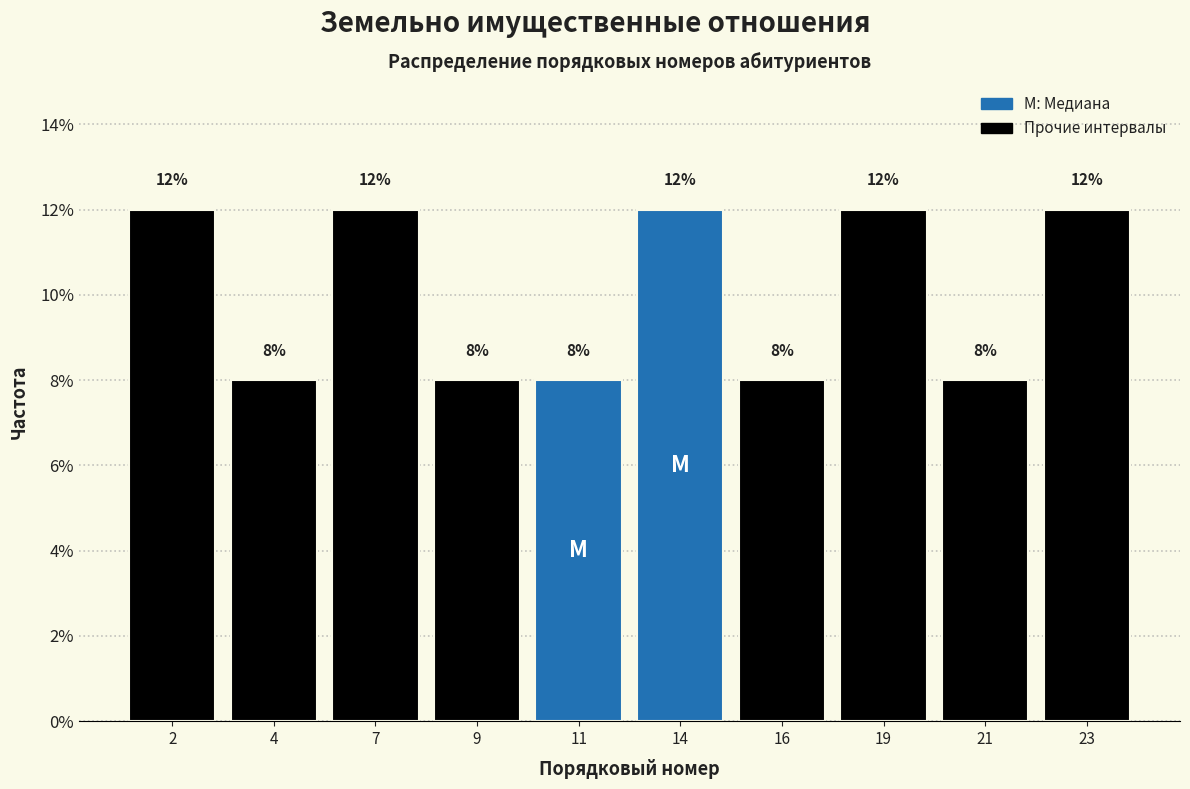

Reading right to left, extract all data points from this chart.

12	8	12	8	12	8	8	12	8	12